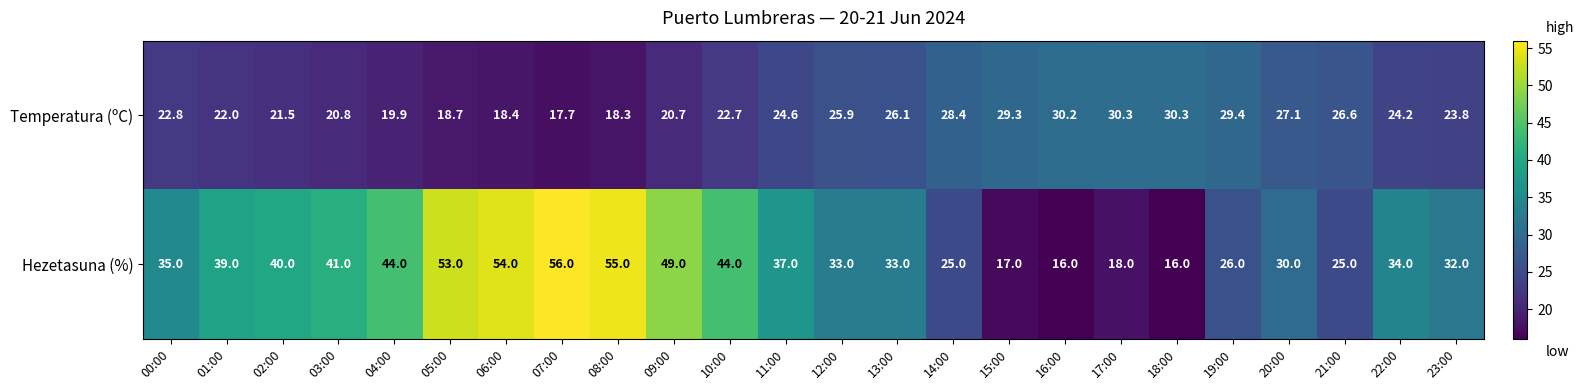

At which label is Hezetasuna (%) closest to 36?

00:00